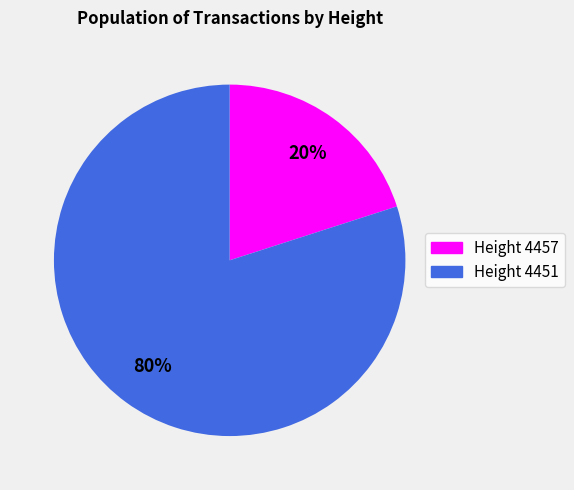

Is there a majority slice in this chart?

Yes